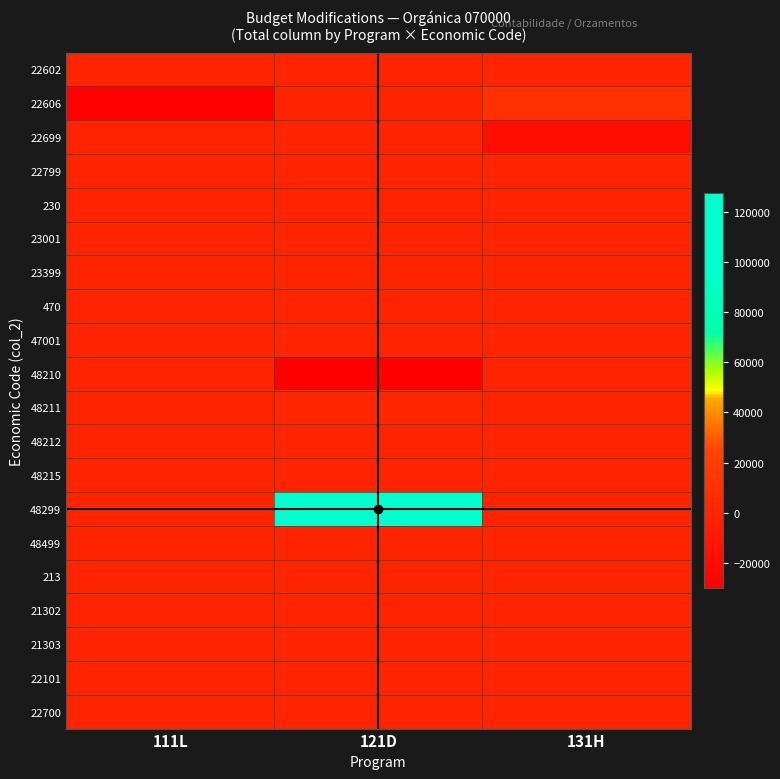

Which series has the widest spread of values?

48299